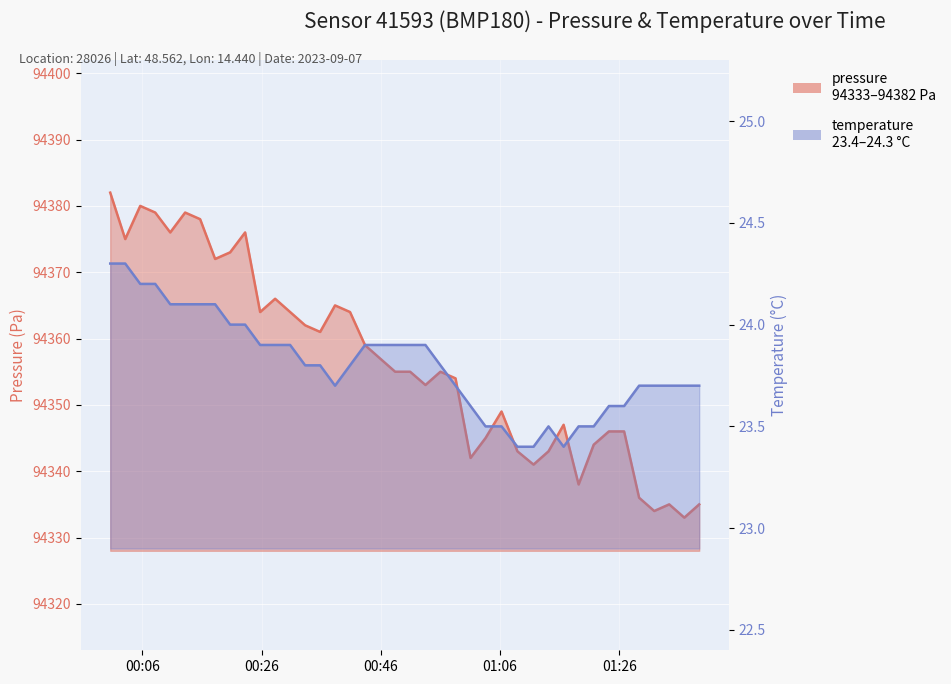

What is the label of the 31st point from the left?

2023-09-07T01:16:40